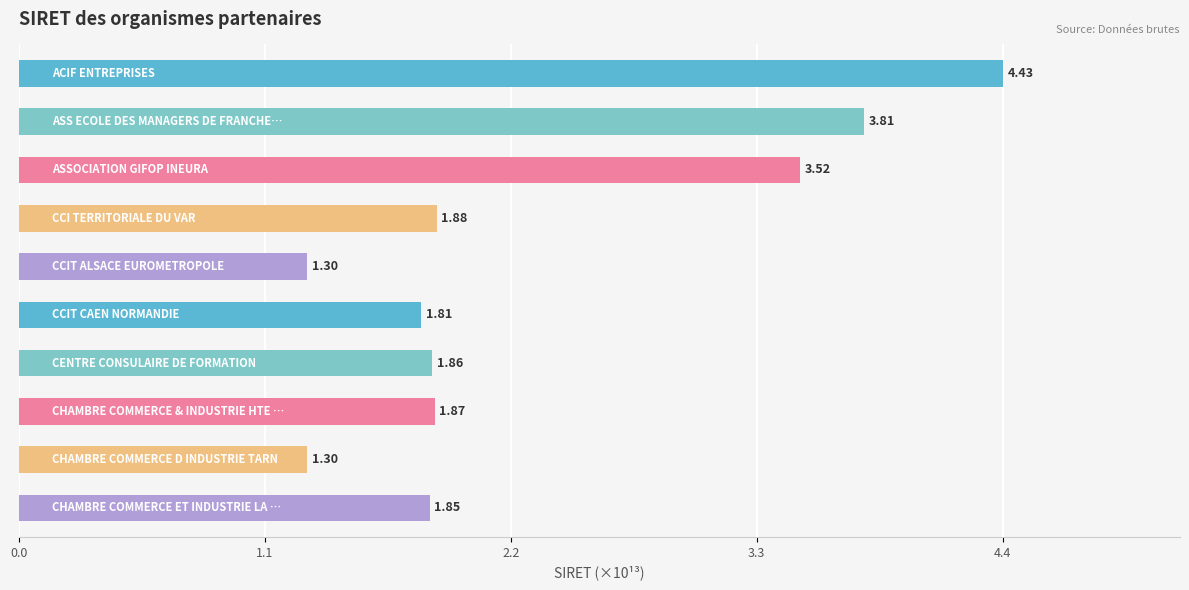

What is the minimum value shown in the chart?

1.3